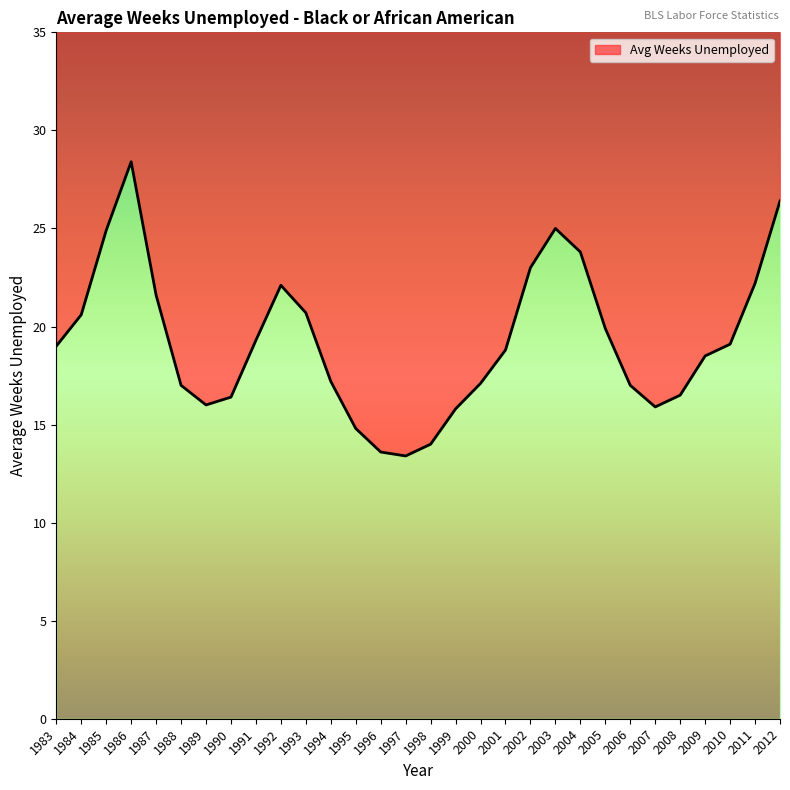

What is the sum of all values?

578.0